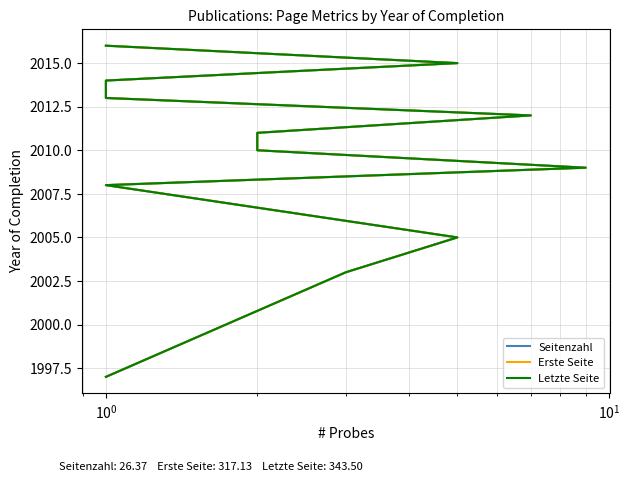

Which has a higher value, 9 or 11?

11